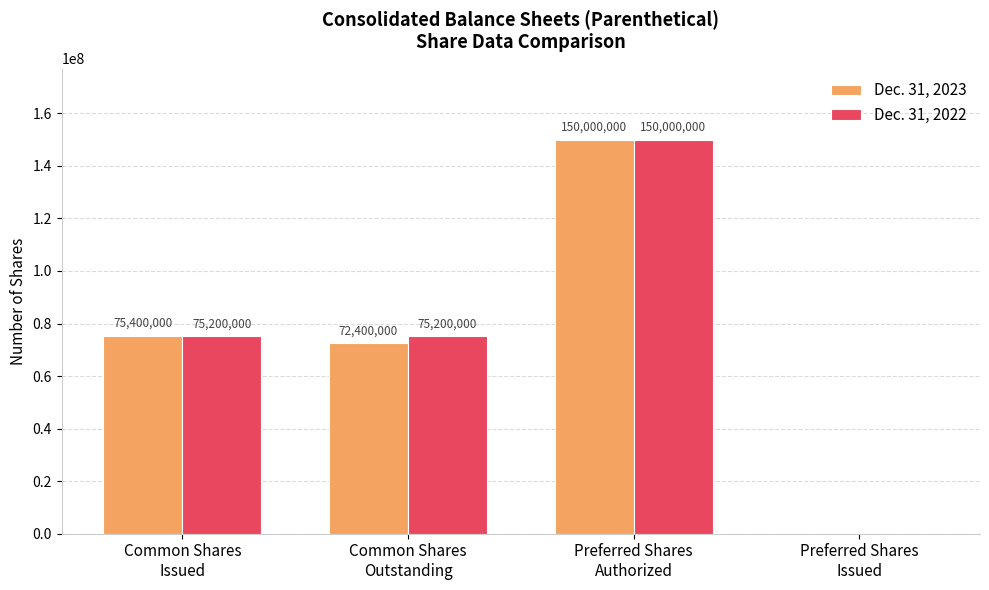

At which category is the sum across all series the highest?

Preferred Shares
Authorized